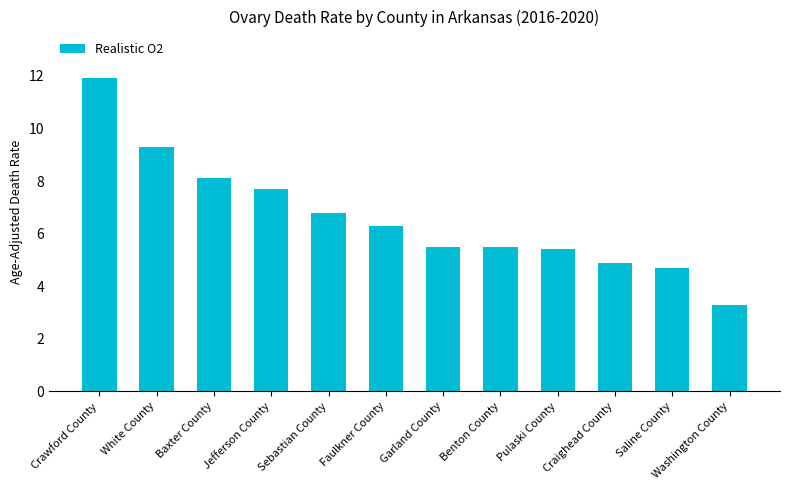

Reading left to right, transcribe all the data shown in this chart.

Crawford County=11.9	White County=9.3	Baxter County=8.1	Jefferson County=7.7	Sebastian County=6.8	Faulkner County=6.3	Garland County=5.5	Benton County=5.5	Pulaski County=5.4	Craighead County=4.9	Saline County=4.7	Washington County=3.3